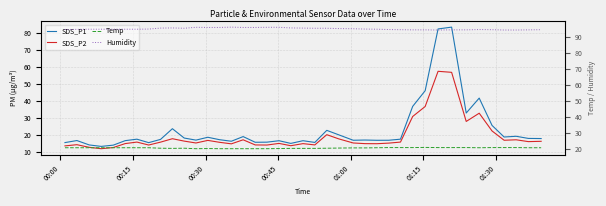

Which series has the largest total across all categories?

Humidity